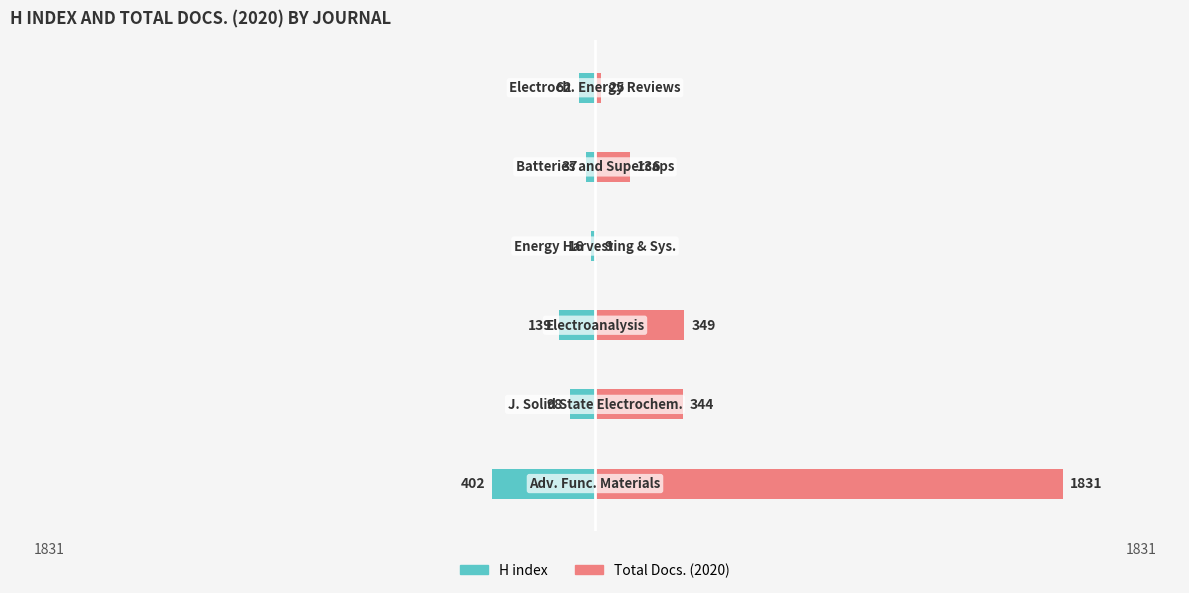

The Total Docs. (2020) series shows 36 at 2000. True or false?

False